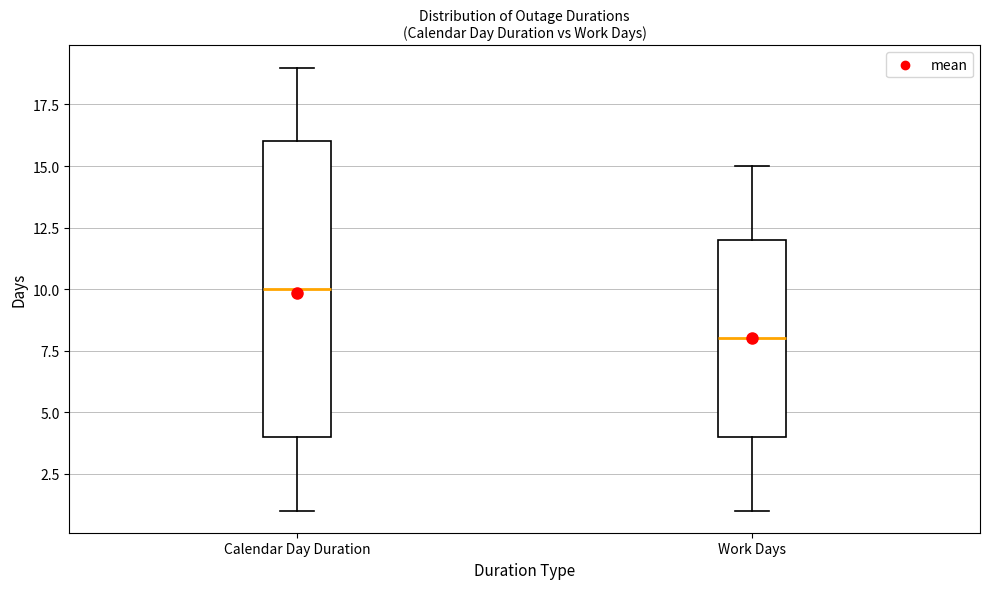

Reading left to right, read every box against the y-axis: the position of its median line, the range the box covers, and the ends of its whiskers. The values are not printed on the chart, so give them approximately, as read against the axis.

Calendar Day Duration: median 10, box 4 to 16, whiskers 1 to 19
Work Days: median 8, box 4 to 12, whiskers 1 to 15